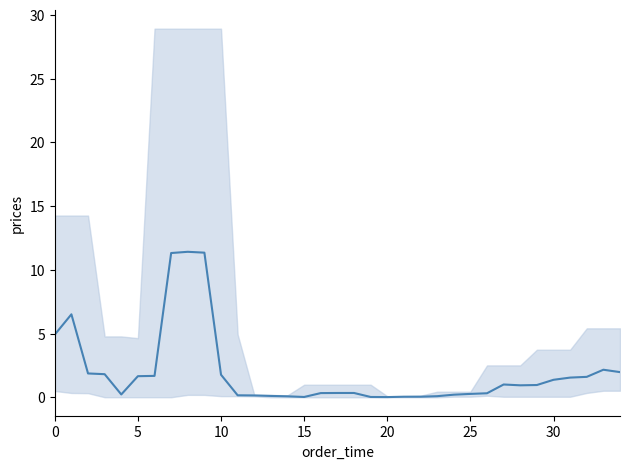

Which category has the highest value across all series?

8